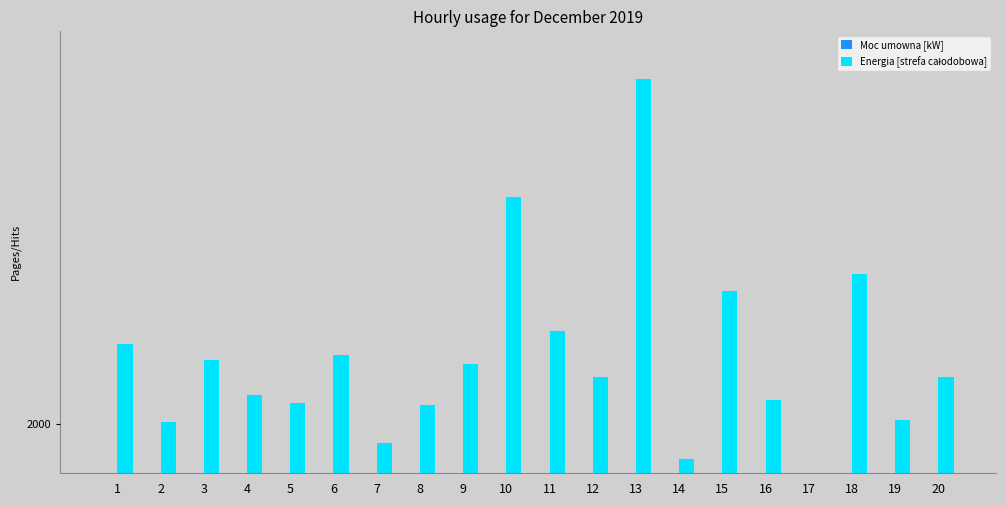

What is the spread (max minus min) of values at 16?

2939